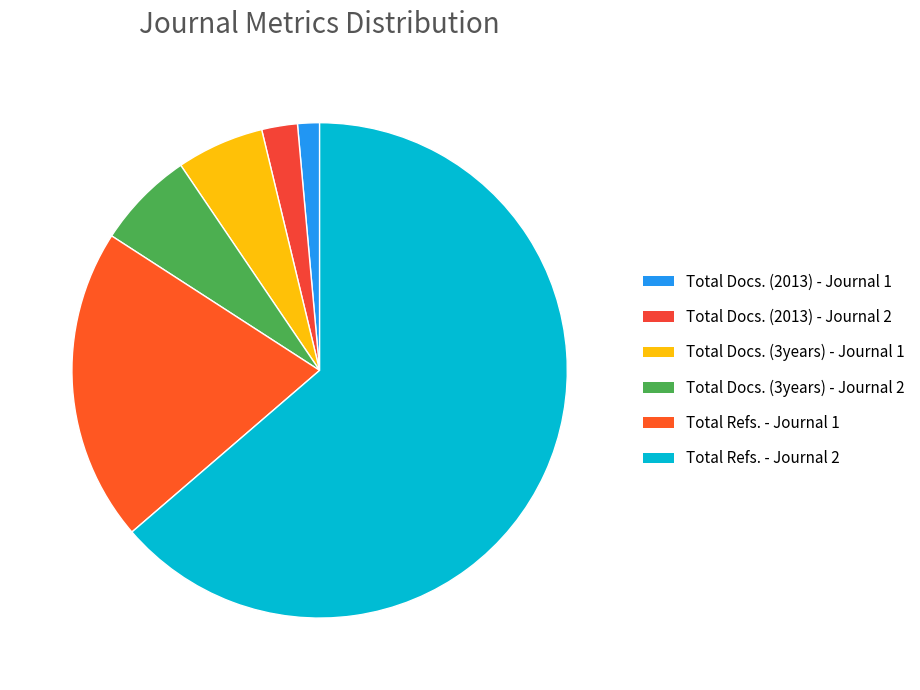

What percentage is the Total Docs. (2013) - Journal 1 slice, to the nearest percent?

1%